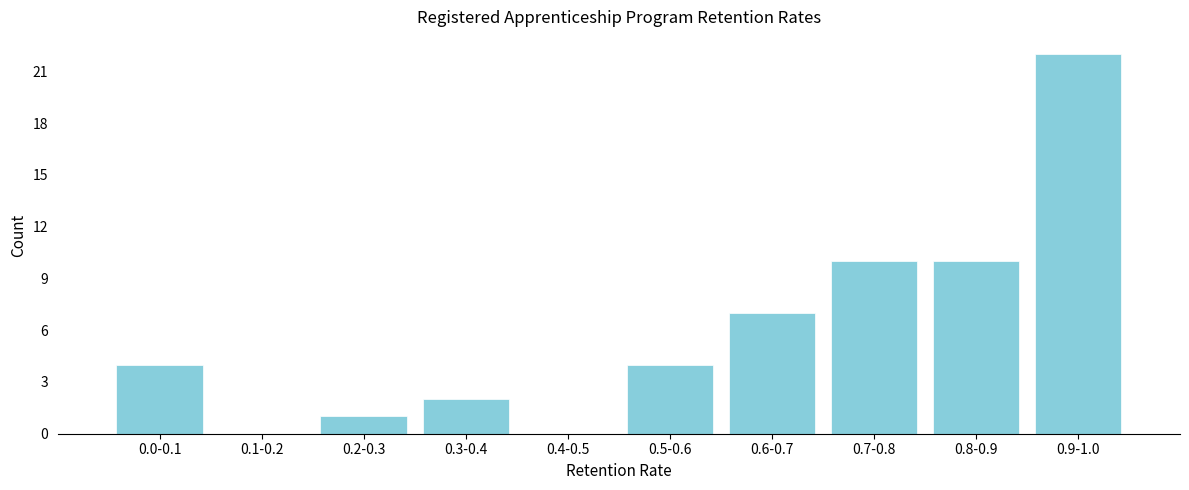

Reading right to left, what are all the values shown in this chart?

0.9-1.0=22	0.8-0.9=10	0.7-0.8=10	0.6-0.7=7	0.5-0.6=4	0.4-0.5=0	0.3-0.4=2	0.2-0.3=1	0.1-0.2=0	0.0-0.1=4